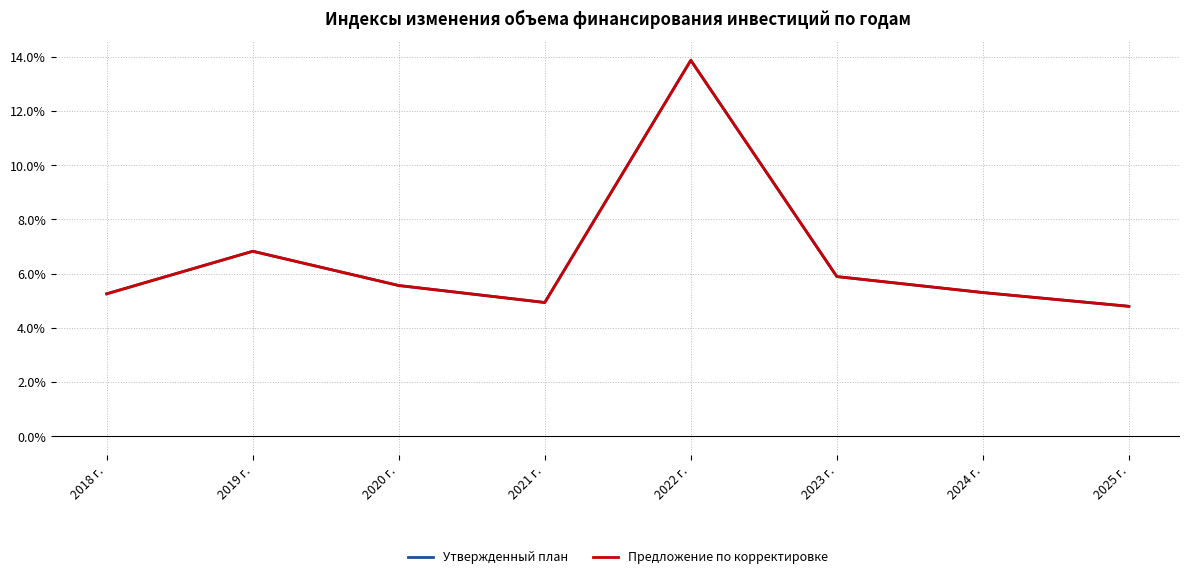

At which category does Предложение по корректировке reach its first local valley?

2021 г.